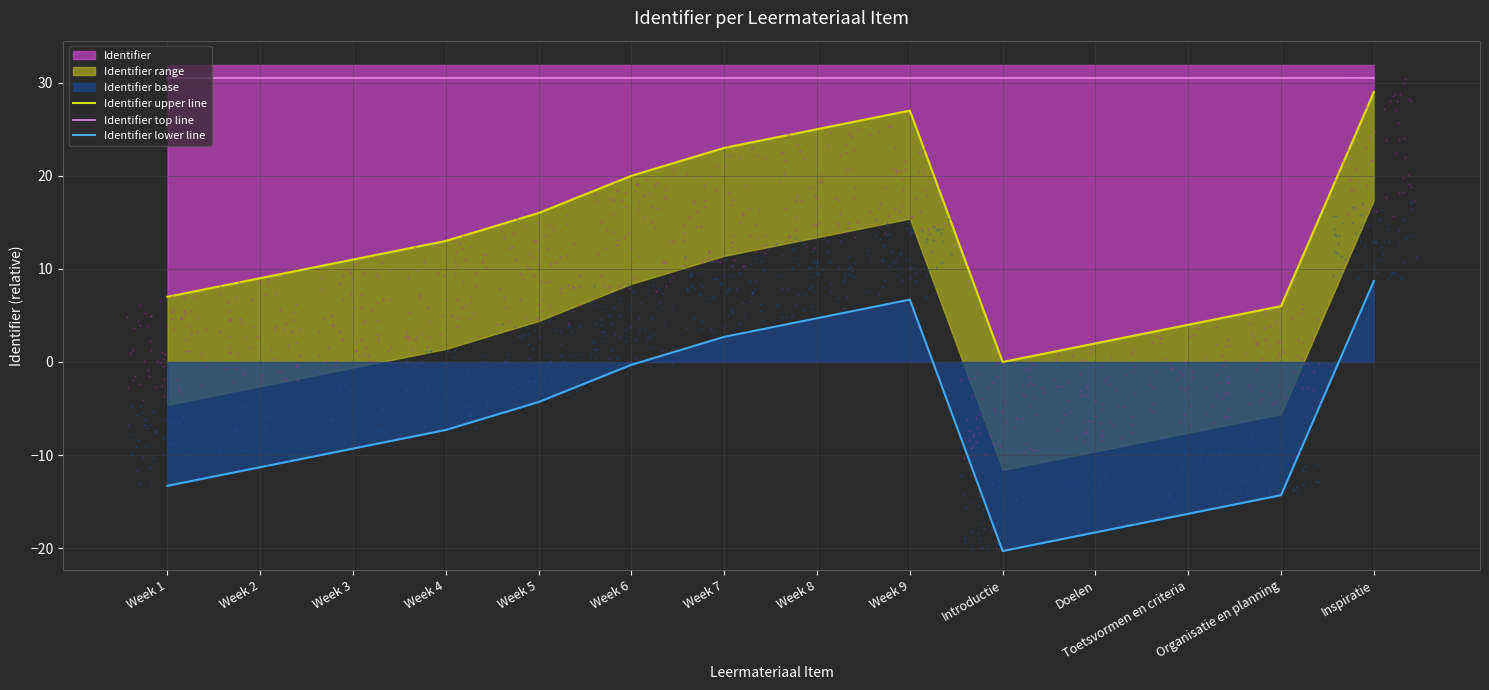

Which series reaches the maximum Y coordinate?

Identifier top line